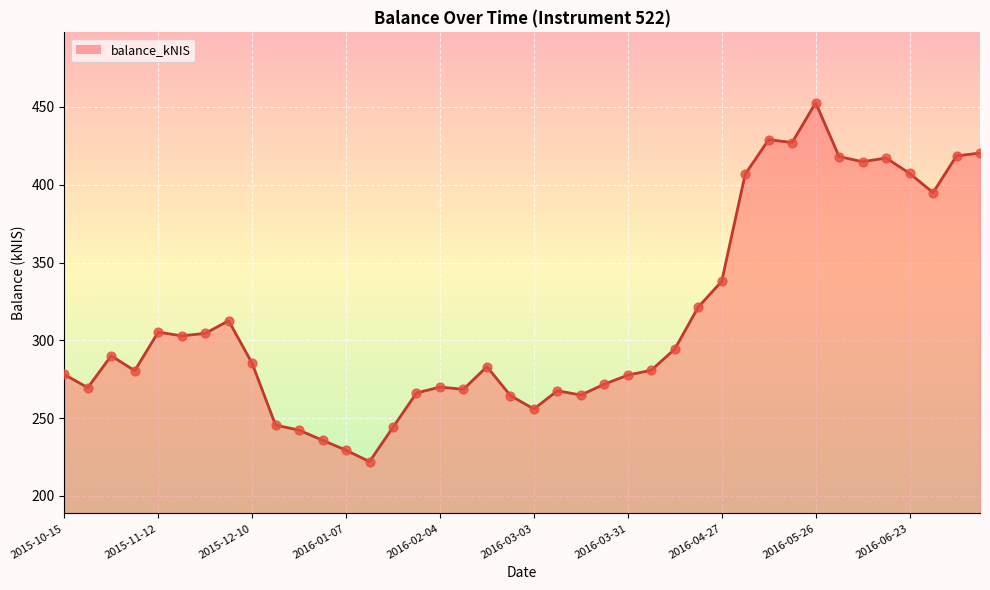

What is the ratio of the value at 29 to the value at 33?

1.0